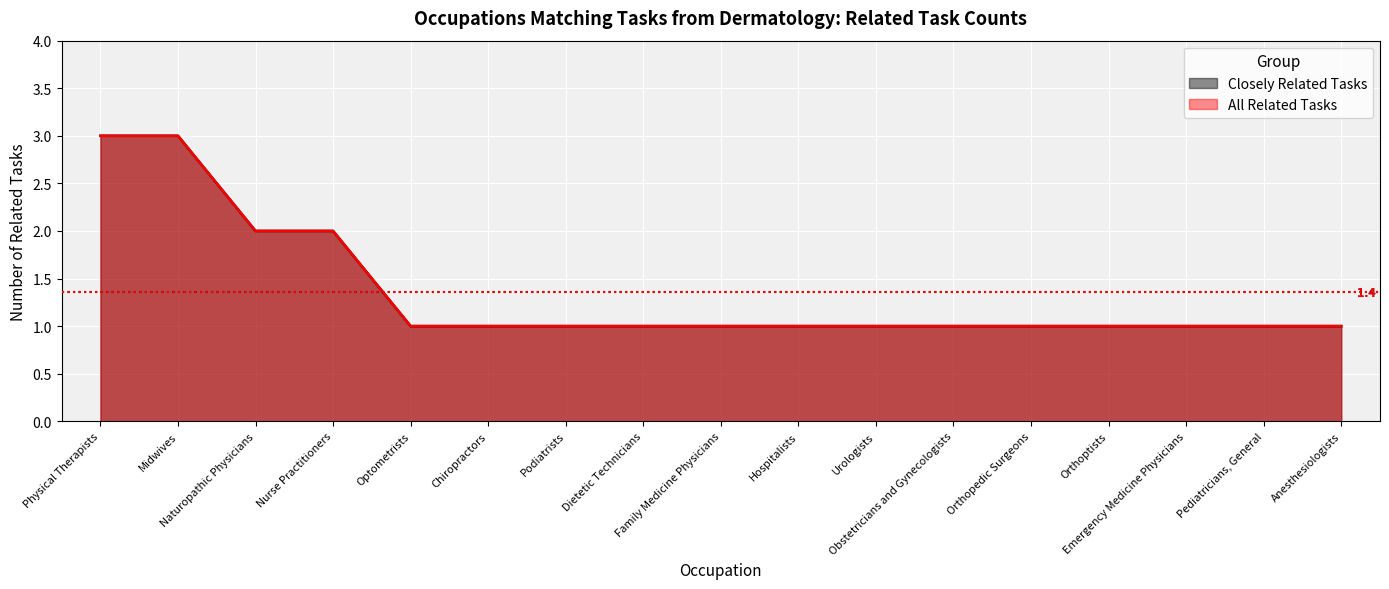

Is it true that All Related Tasks equals 1 at Optometrists?

False